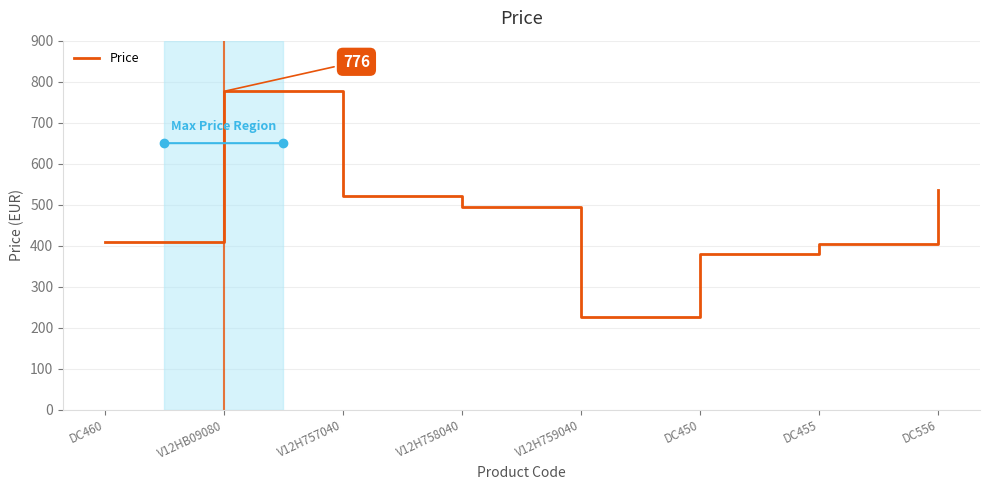

Count the number of data series in this chart.

1